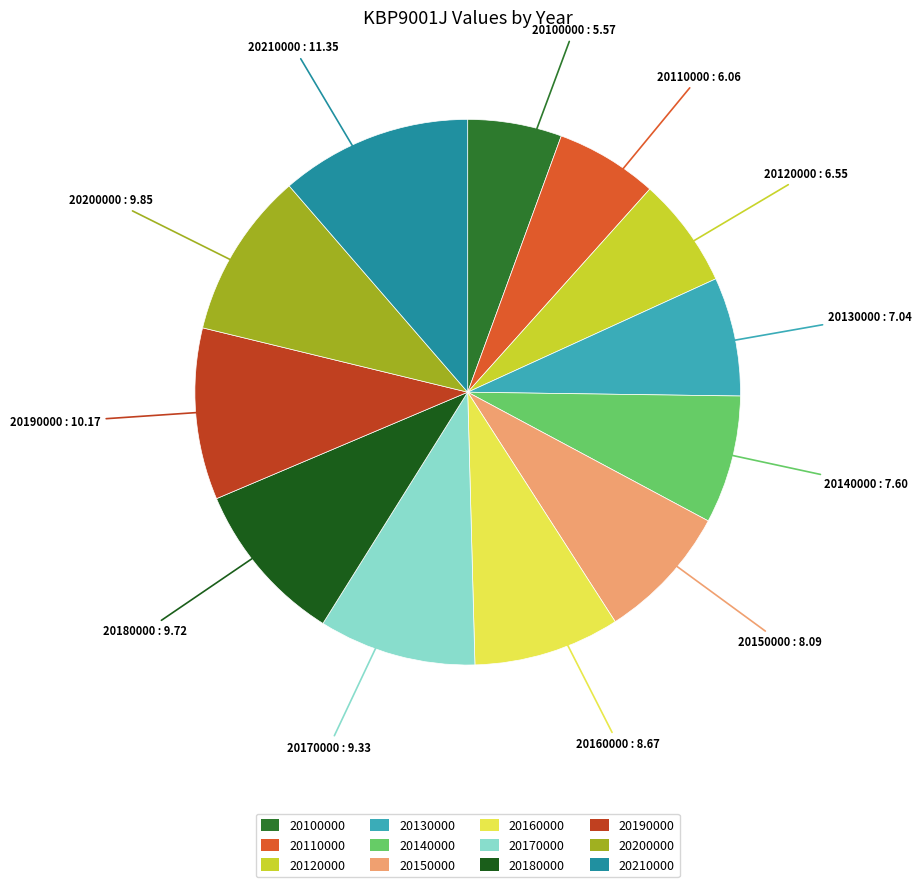

Is it true that 20130000 is 7% of the pie?

True